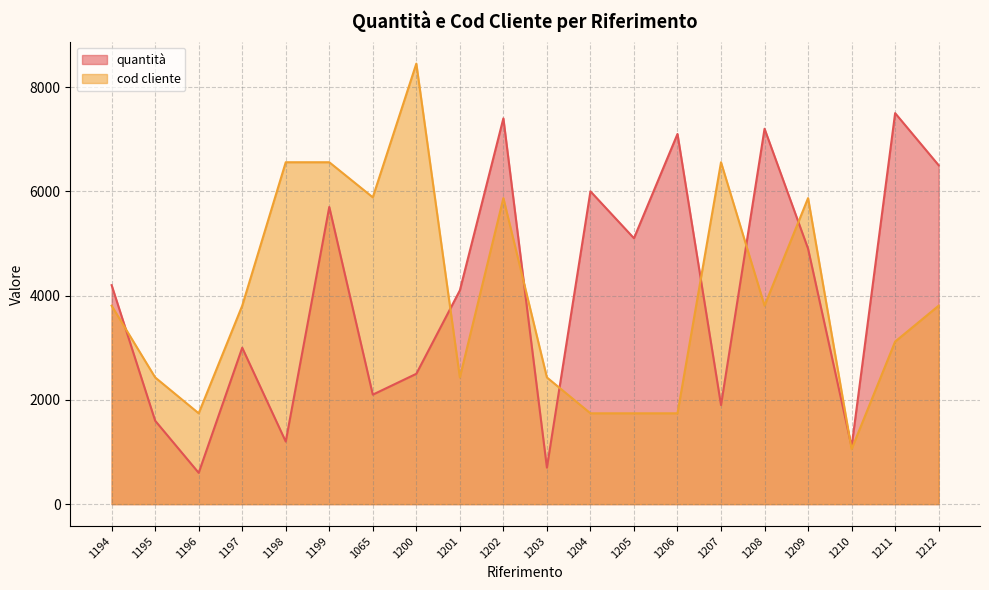

The quantità series shows 7100 at 1206. True or false?

True